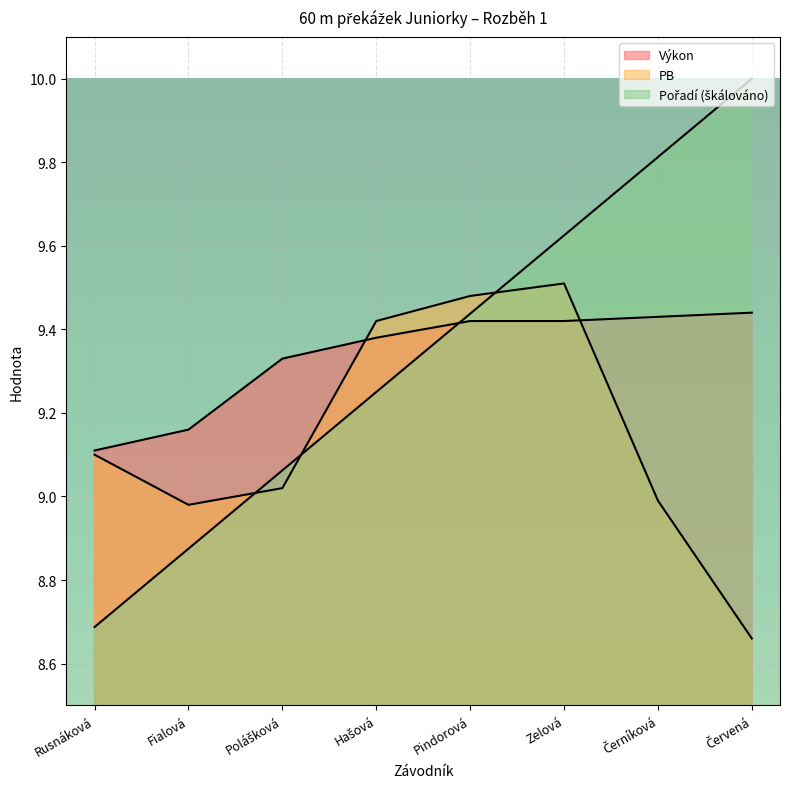

Which series ends up on top after the final intersection of Výkon and Pořadí?

Pořadí